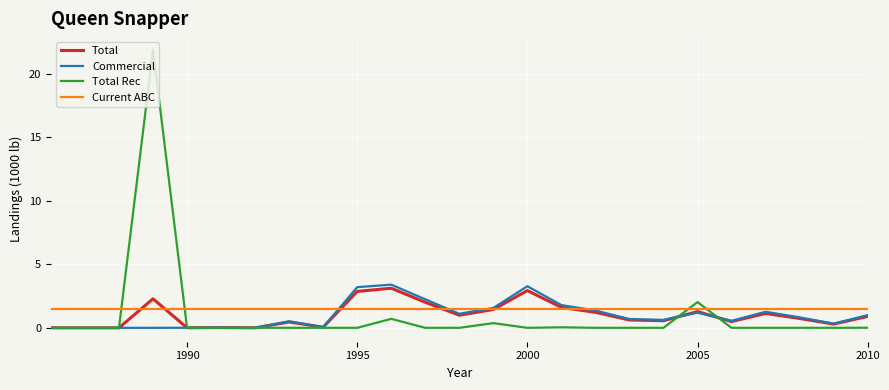

What is the maximum value shown in the chart?

21.8